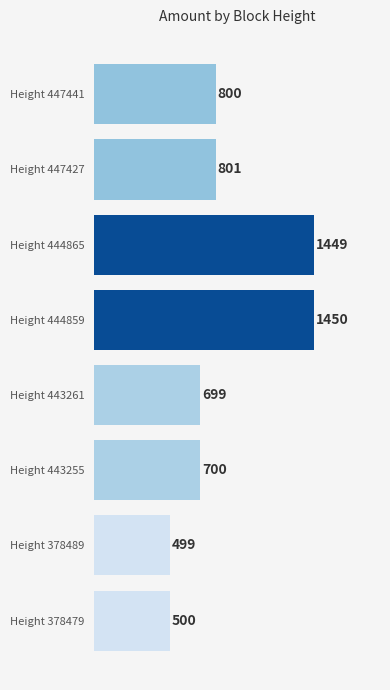

How many data points does each series have?

8